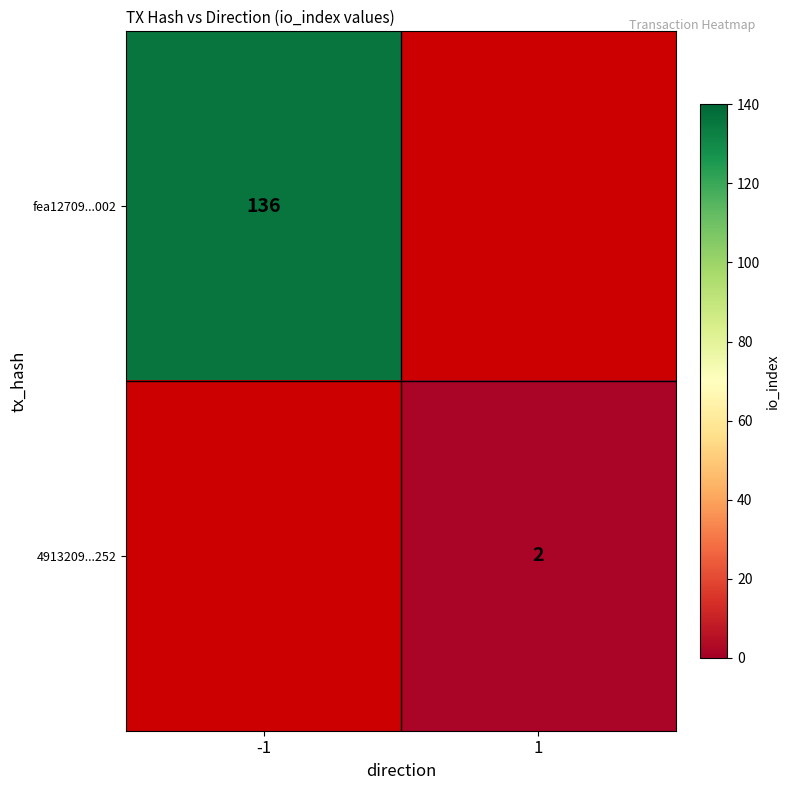

Is the value of 4913209...252 at 1 greater than the value of fea12709...002 at -1?

No